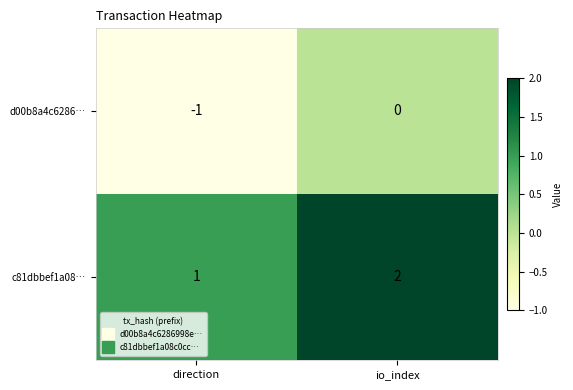

Where is c81dbbef1a08… nearest to the value 1?

direction